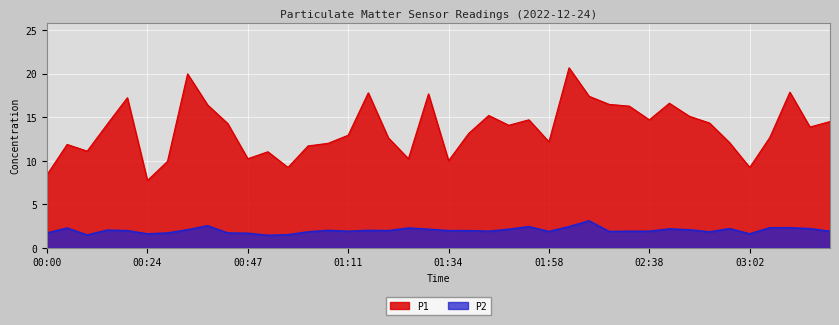

Where is the first local maximum for P1?

00:05